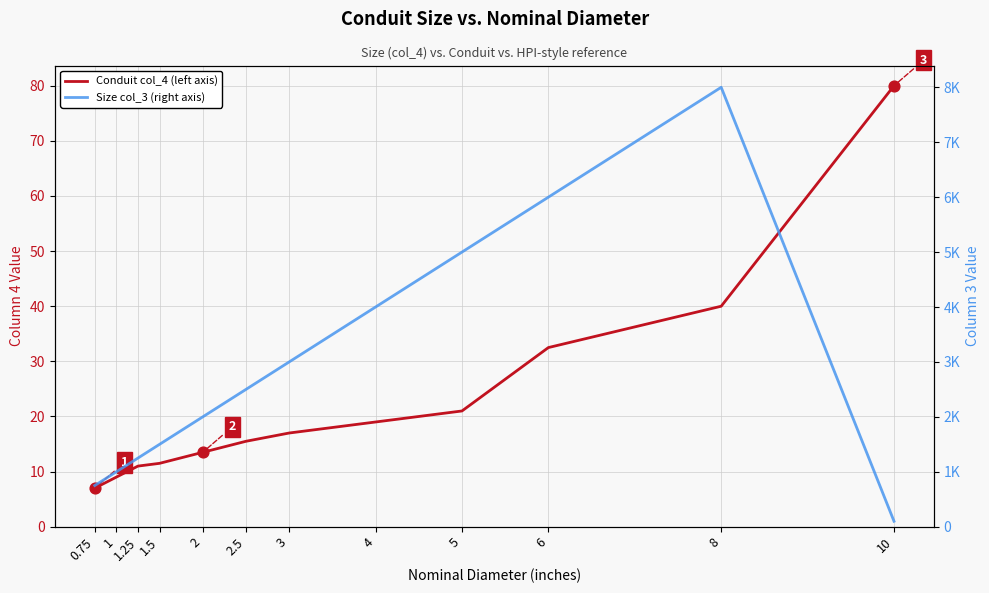

At which category is the sum across all series the highest?

8